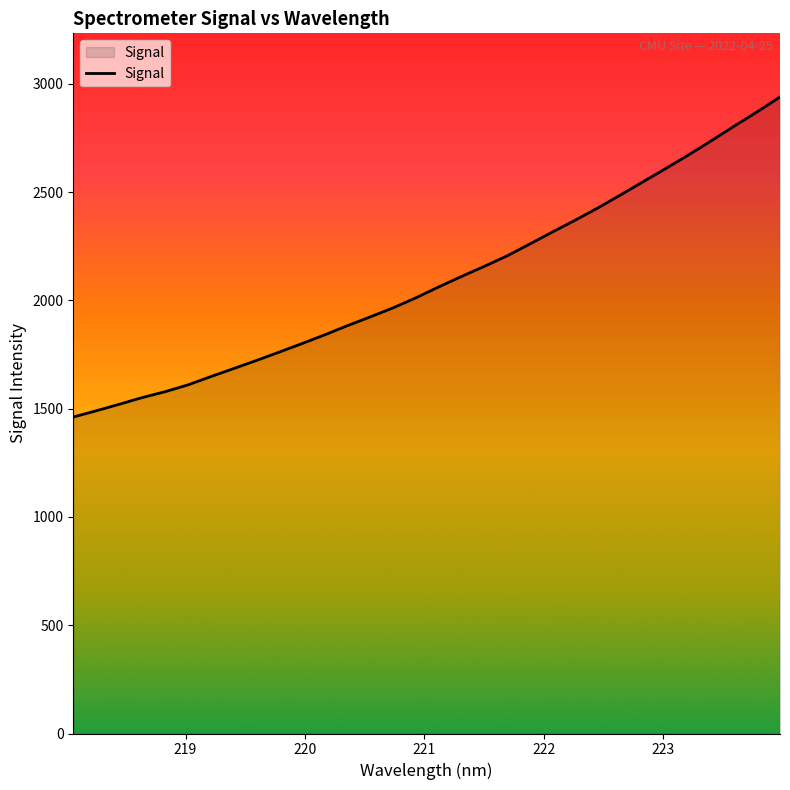

How many values are below 2061?

16